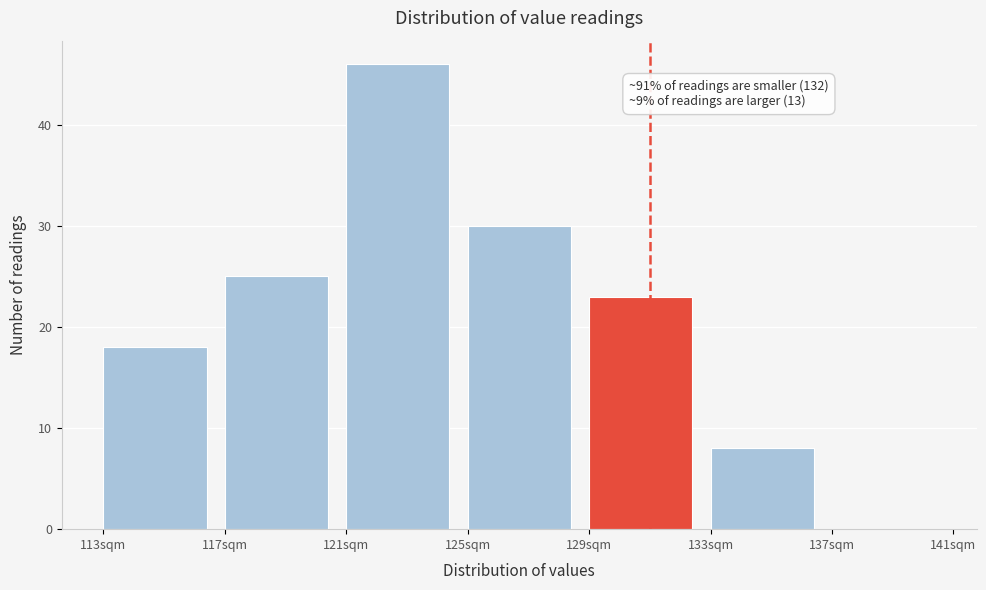

Which range on the x-axis has the tallest bar?

121 to 125